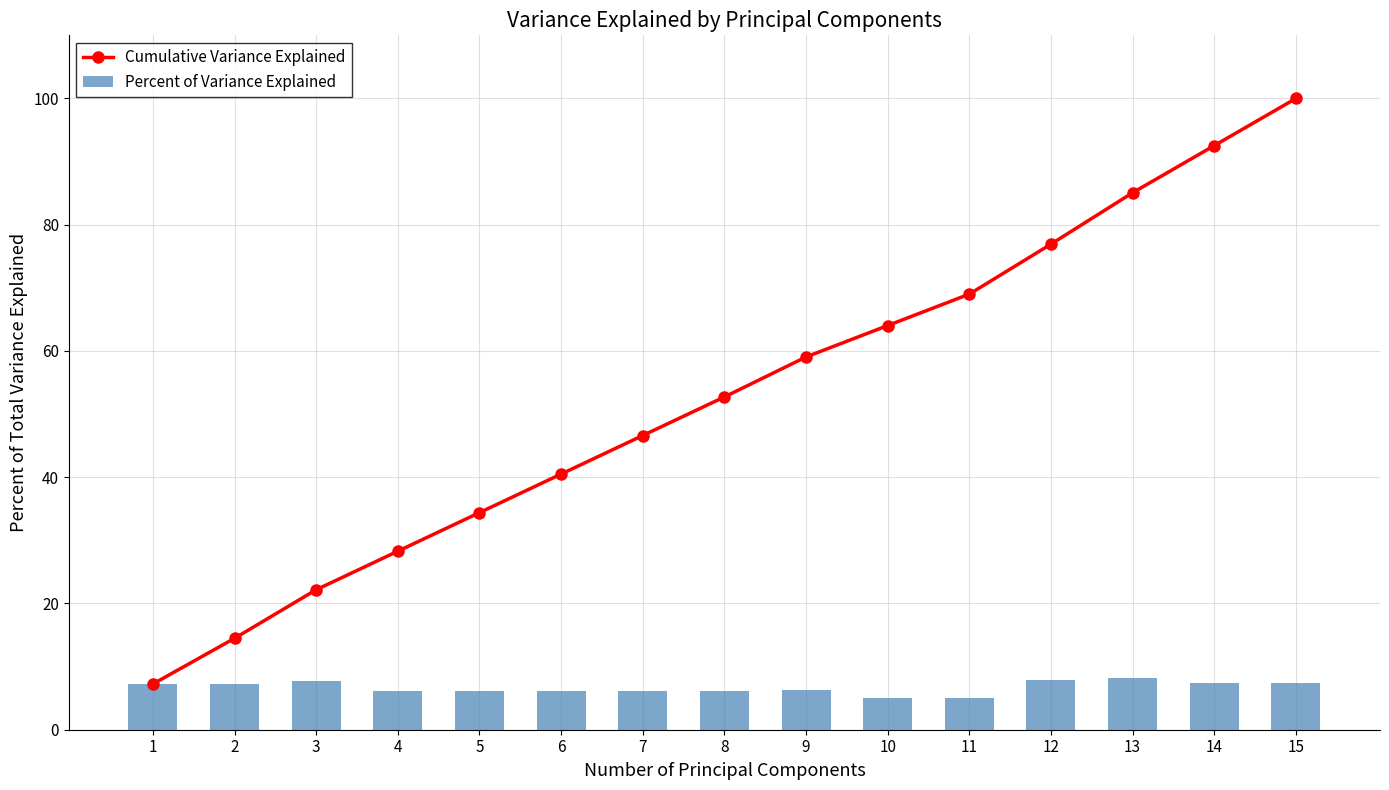

Which series changed the most between 4 and 8?

Cumulative Variance Explained